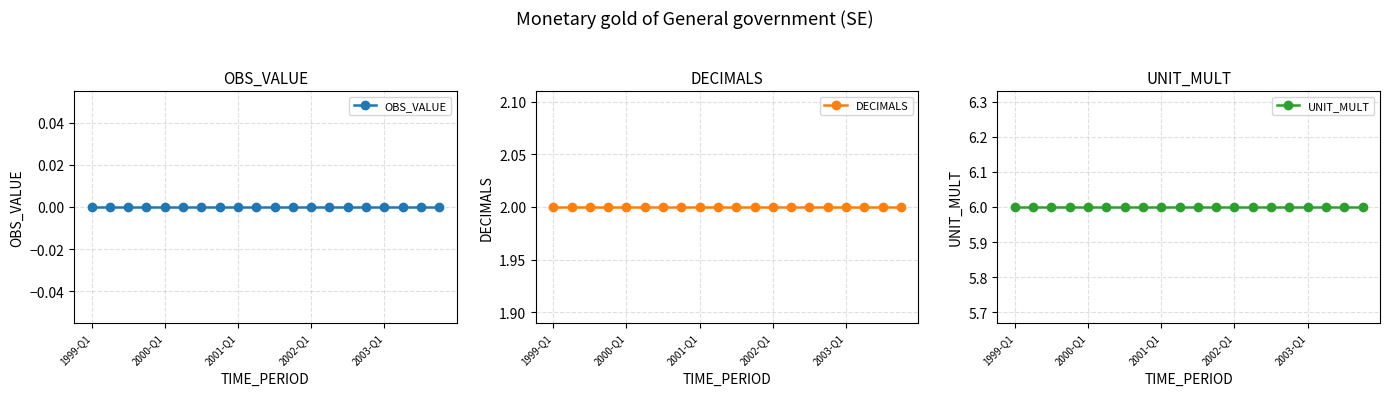

What is the sum of all UNIT_MULT values?

120